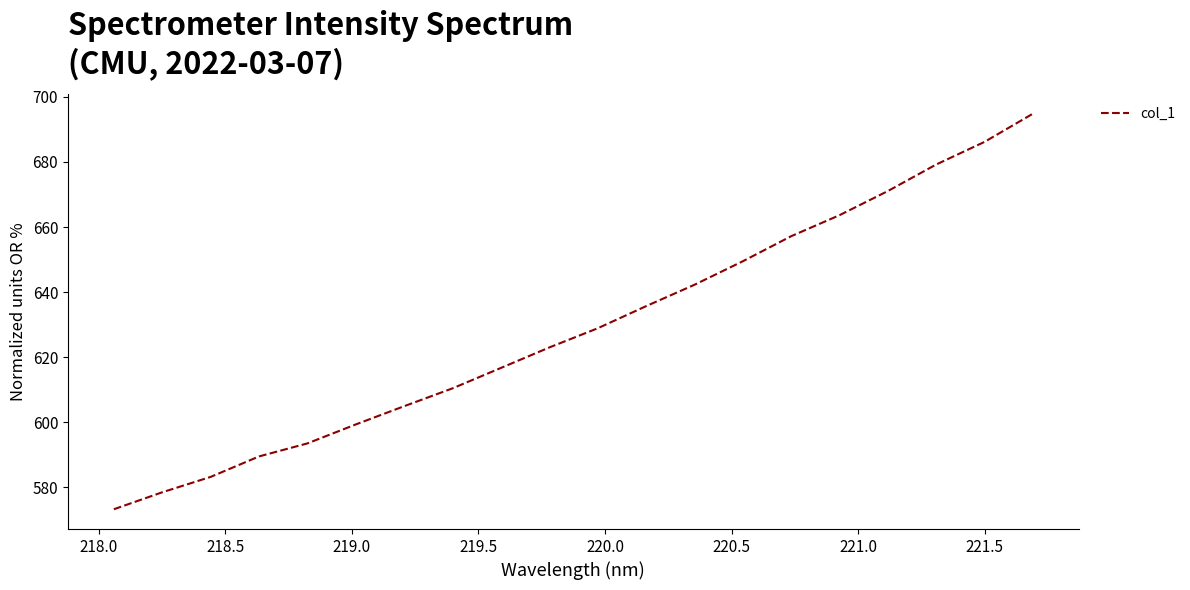

What is the smallest value displayed?

573.2